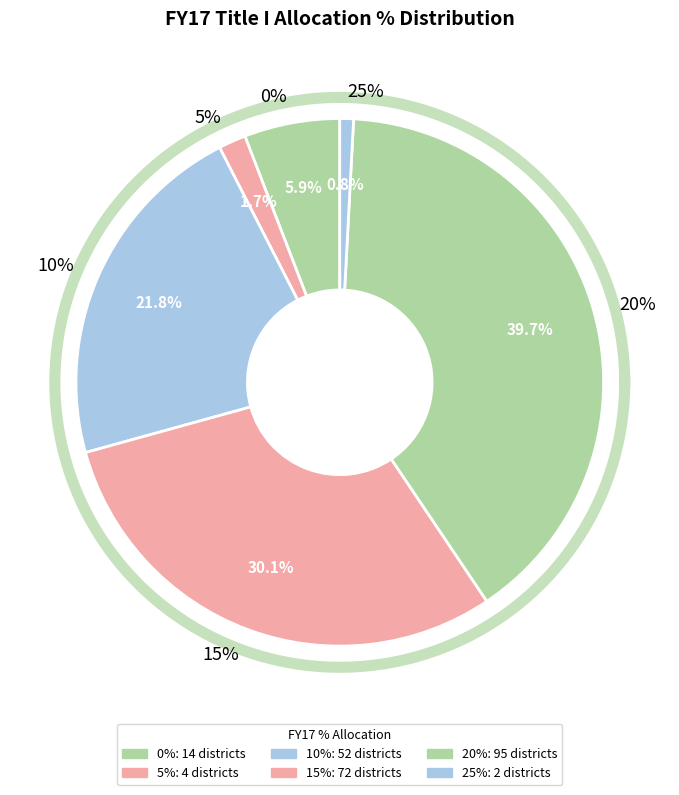

What is the smallest slice in the pie chart?

25%